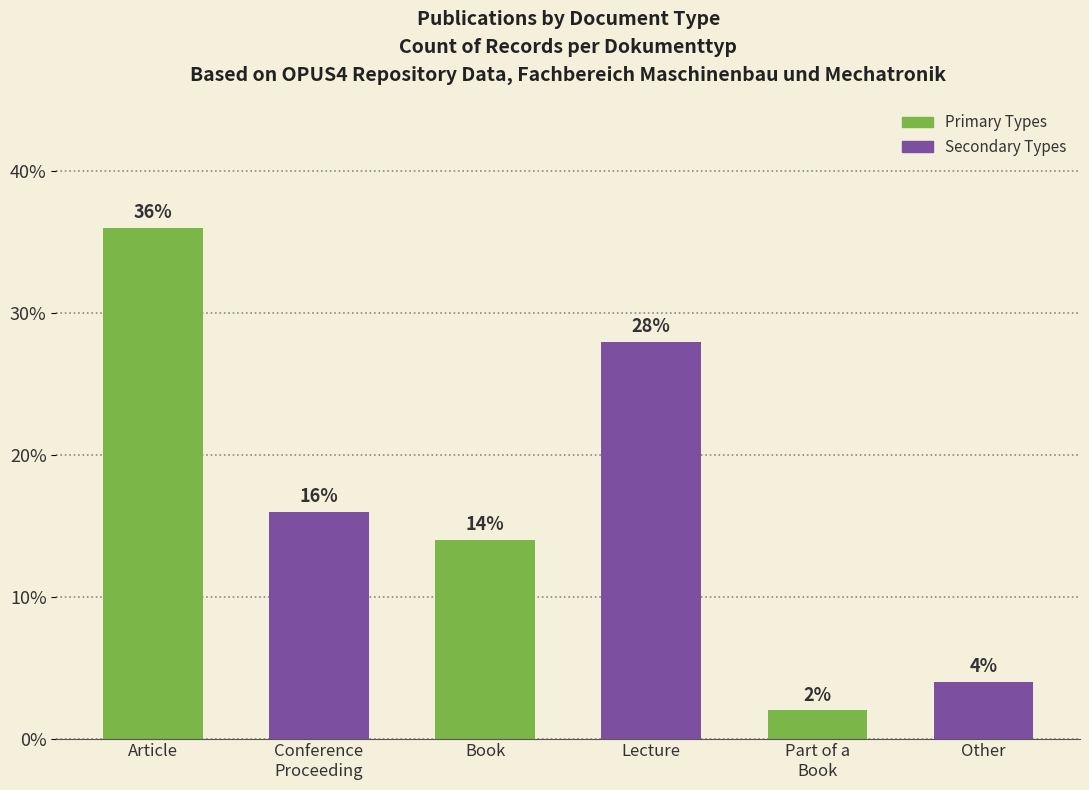

Is it true that the value at Conference
Proceeding is 28.4?

False